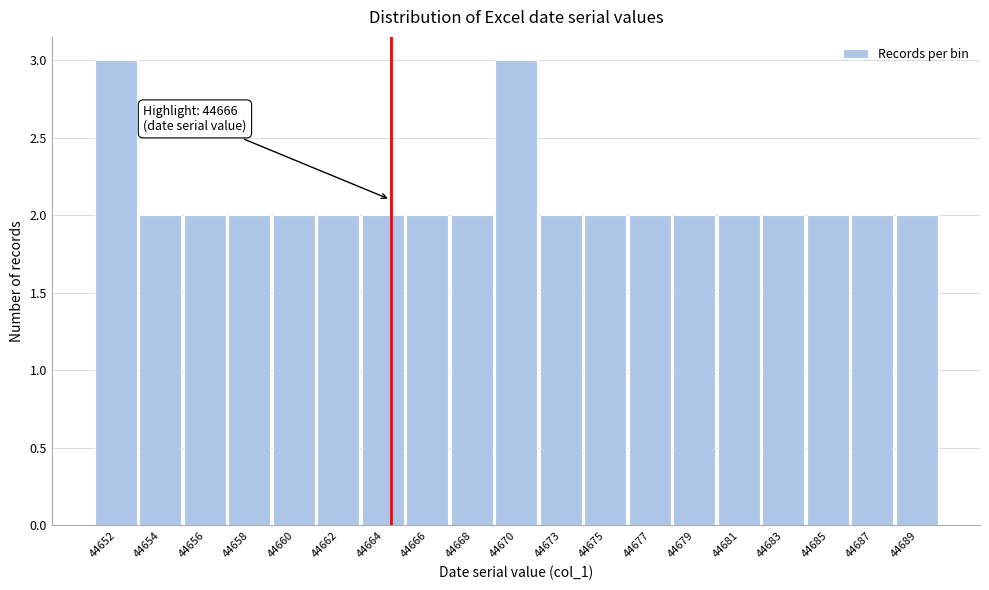

Reading right to left, extract all data points from this chart.

2	2	2	2	2	2	2	2	2	3	2	2	2	2	2	2	2	2	3